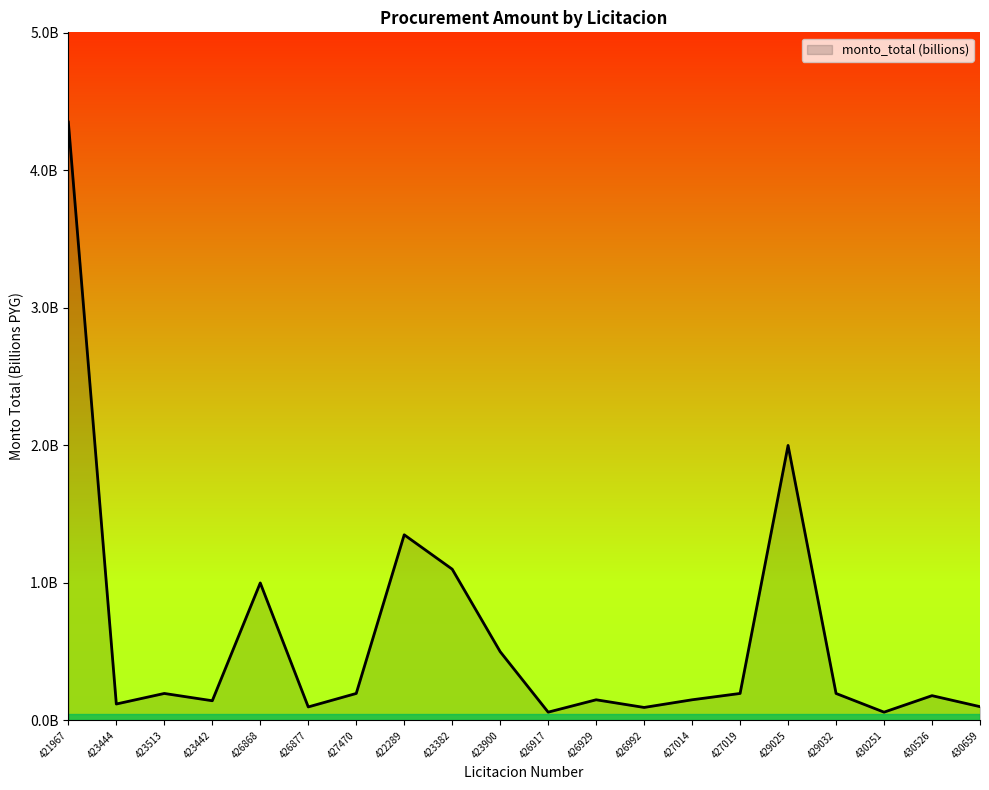

Rank the categories by value from highest to lowest.

421967, 429025, 422289, 423382, 426868, 423900, 423513, 427470, 427019, 429032, 430526, 426929, 427014, 423442, 423444, 430659, 426877, 426992, 426917, 430251